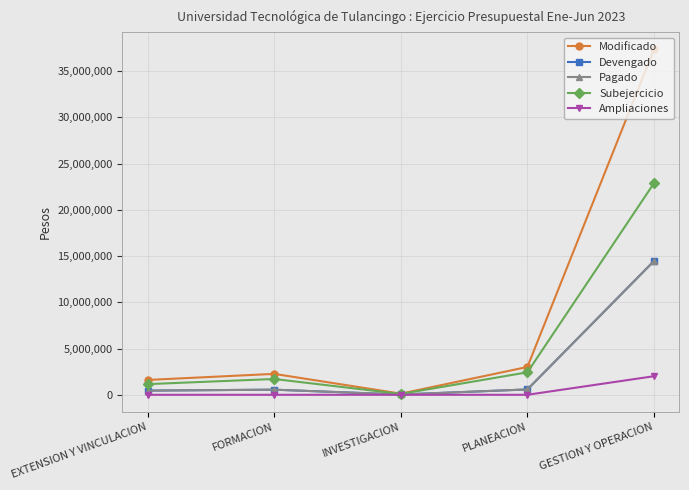

What is the sum of all Ampliaciones values?

2009024.0